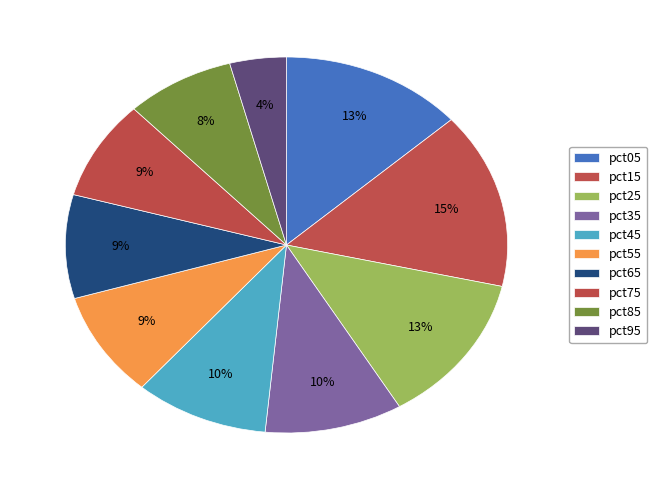

Does pct25 account for over 50% of the chart?

No